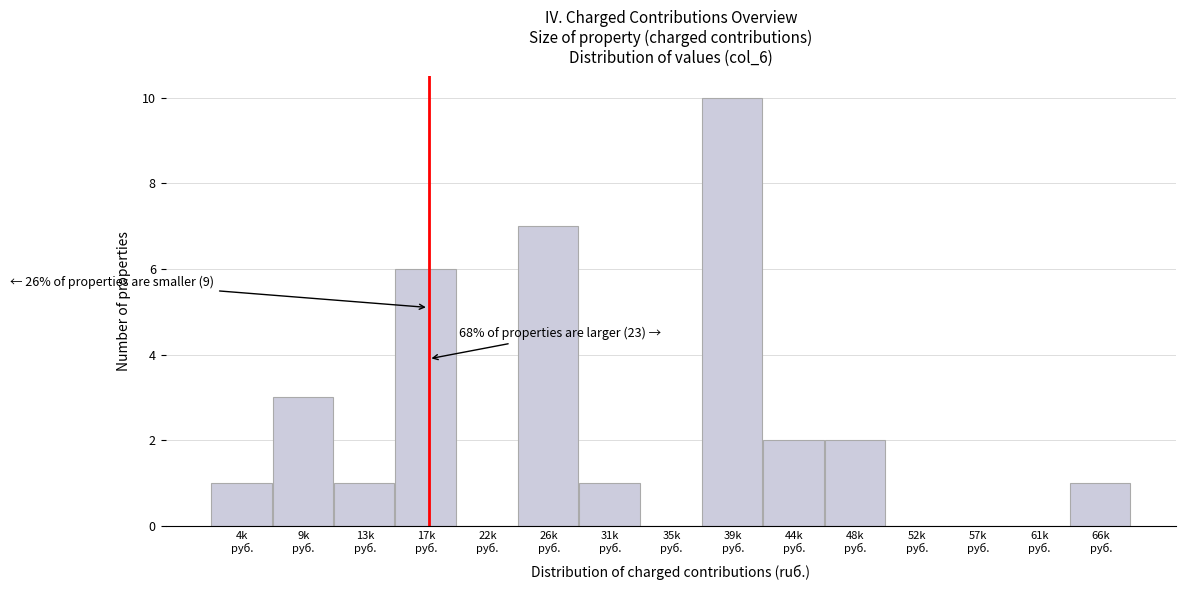

What is the sum of all values?

34